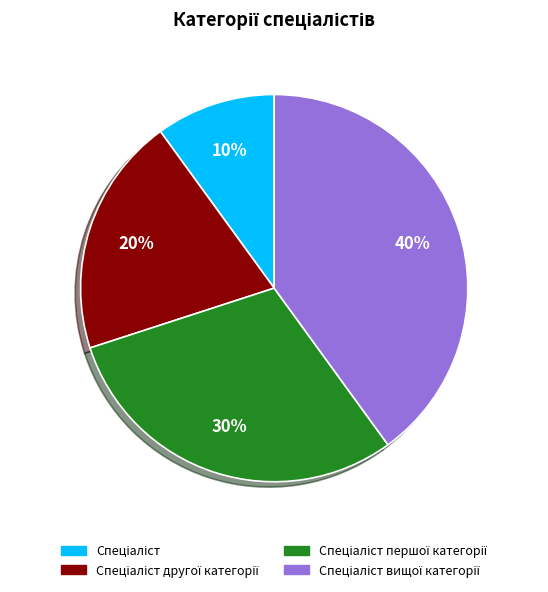

To the nearest percent, what is the difference between the largest and smallest slice percentages?

30%